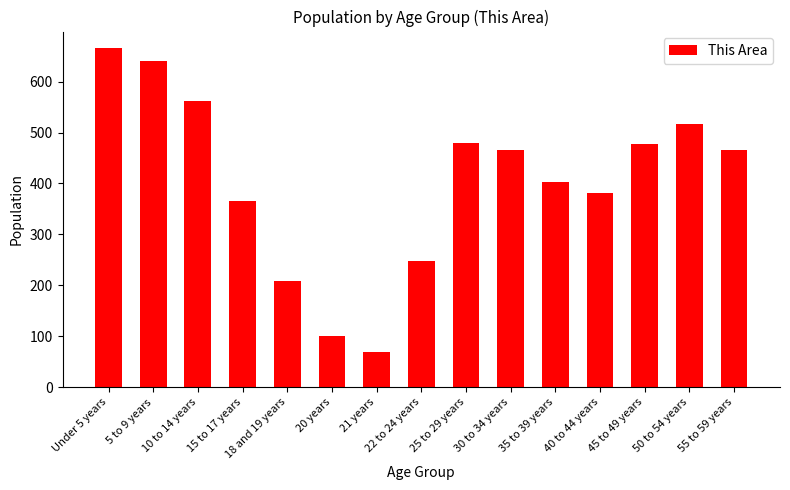

What is the difference between the values at Under 5 years and 40 to 44 years?

284